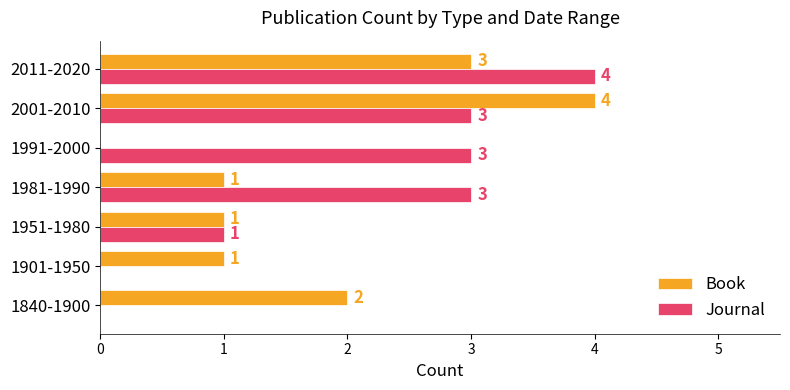

What is the greatest value displayed?

4